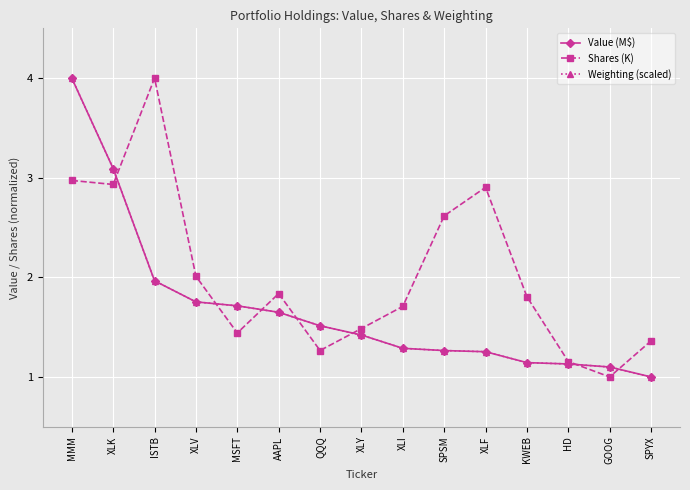

What is the label of the 7th point from the right?

XLI